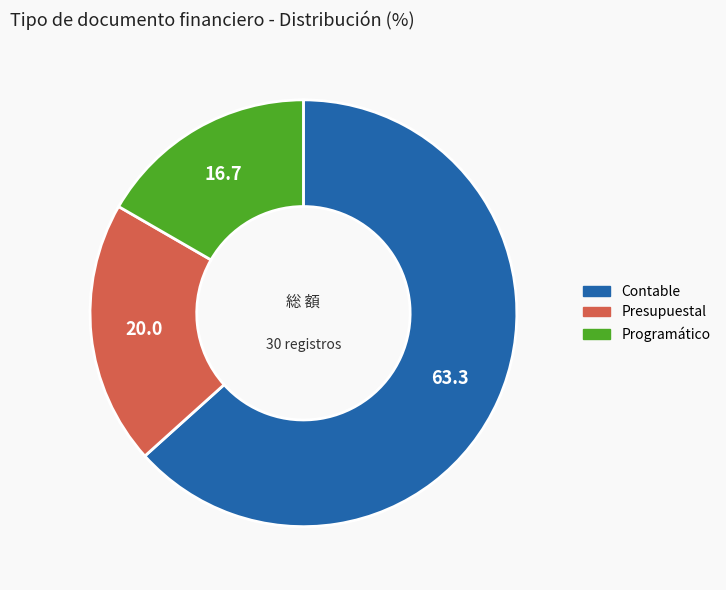

Between Presupuestal and Contable, which is larger?

Contable